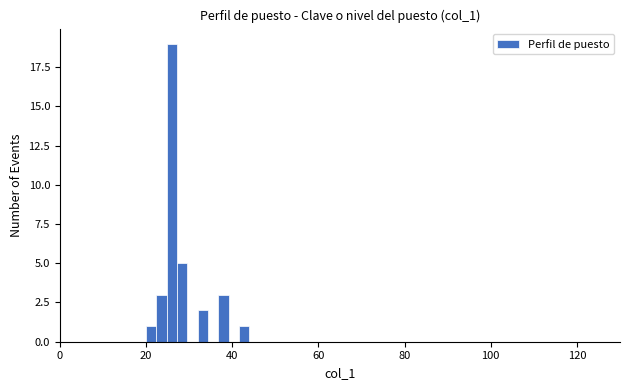

Around what value on the x-axis is the tallest bar? Give the approximate position of its centre, as read against the axis.

26